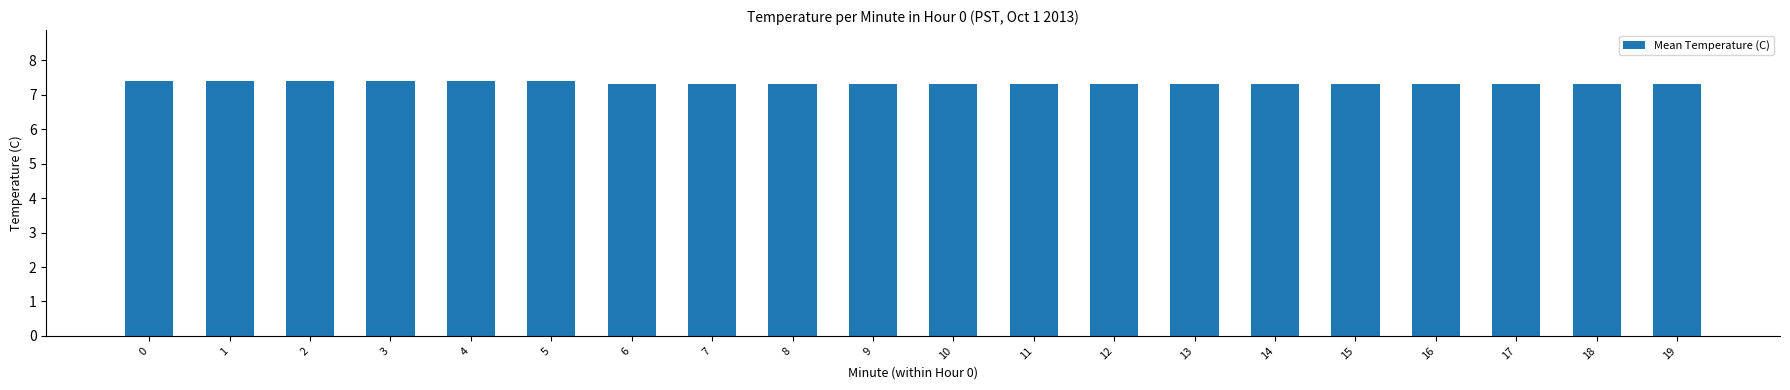

The chart shows a value of 7.3 at 19. True or false?

True